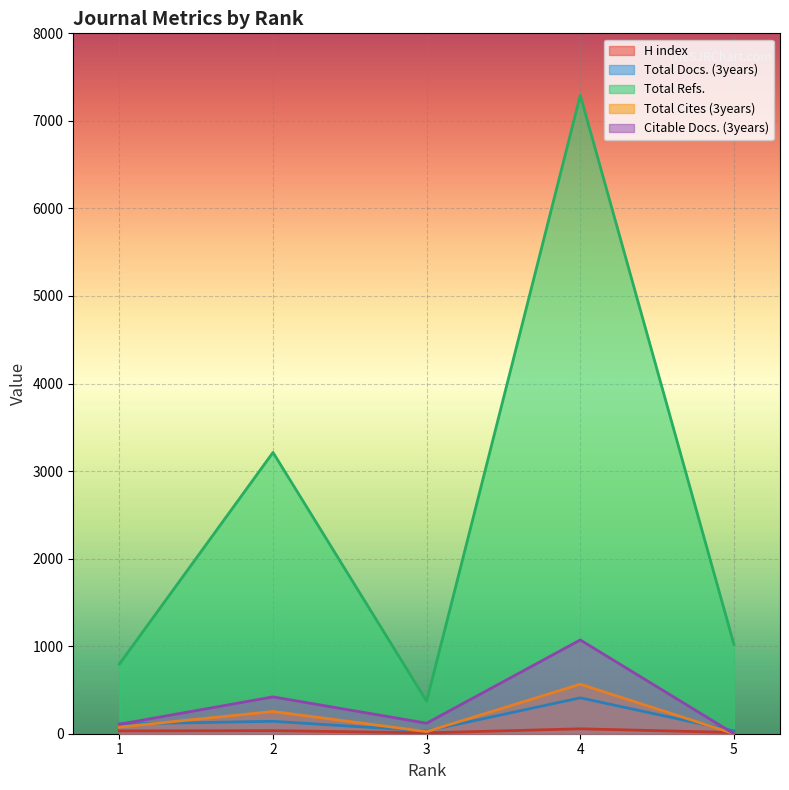

Reading left to right, transcribe all the data shown in this chart.

H index: 1=32	2=35	3=10	4=56	5=14
Total Docs. (3years): 1=111	2=142	3=32	4=410	5=32
Total Refs.: 1=795	2=3213	3=371	4=7292	5=1021
Total Cites (3years): 1=76	2=254	3=24	4=566	5=0
Citable Docs. (3years): 1=108	2=421	3=120	4=1071	5=0